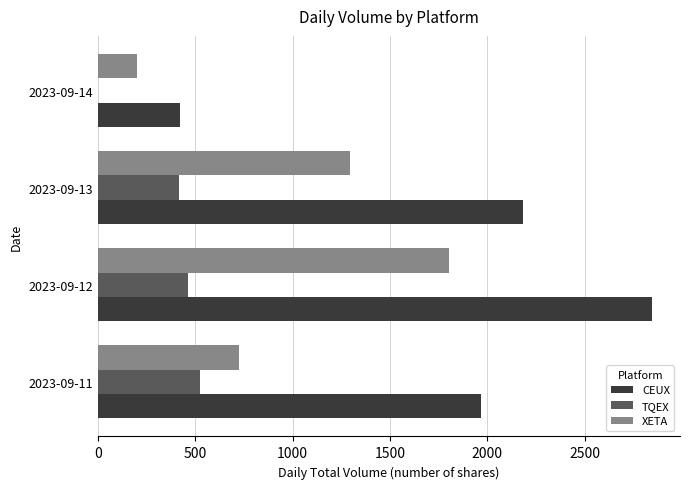

How many XETA values are between 723 and 1803?

3